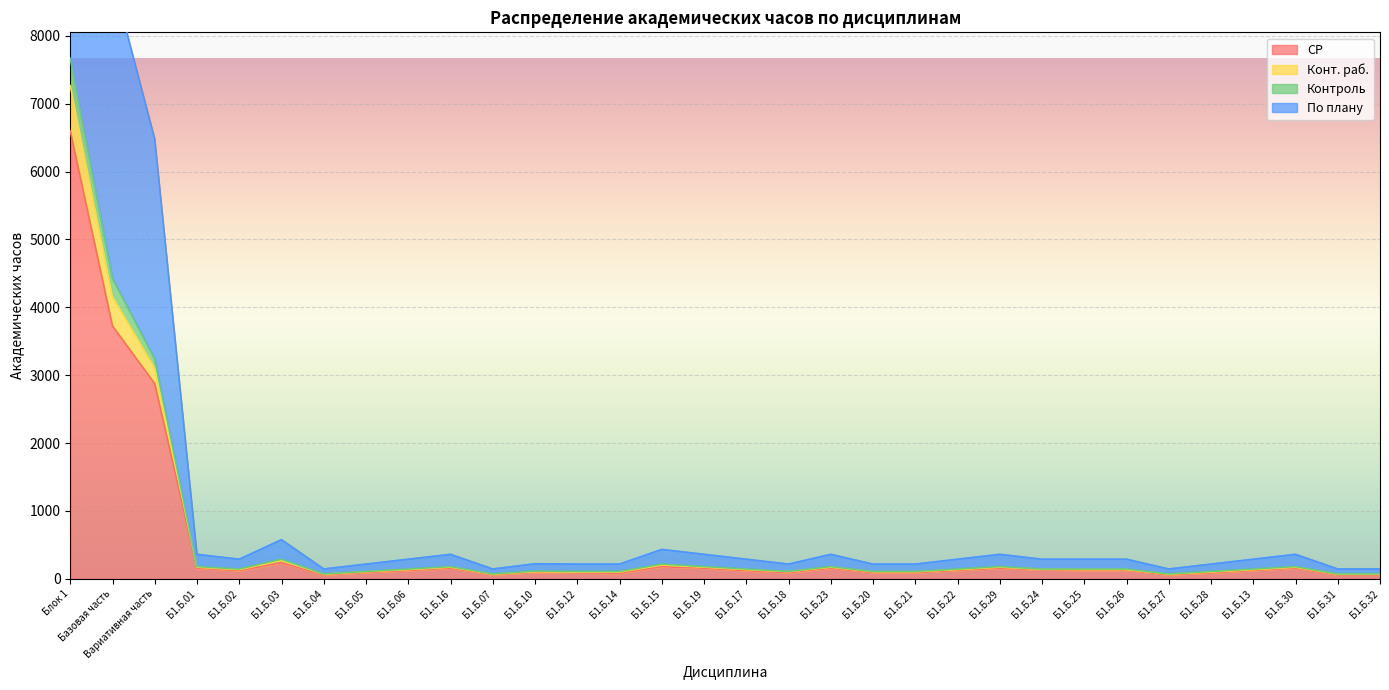

Which has a higher value, Б1.Б.15 or Б1.Б.27?

Б1.Б.15